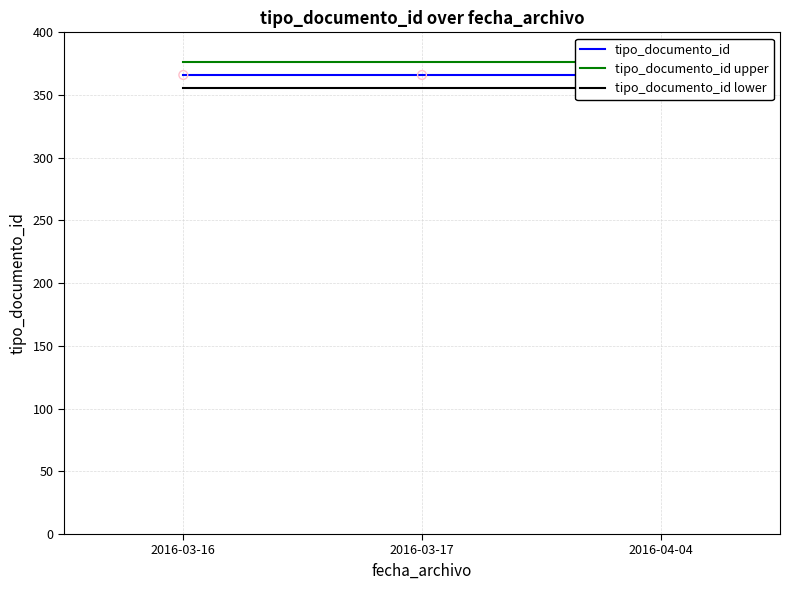

Which series has the largest total across all categories?

tipo_documento_id upper